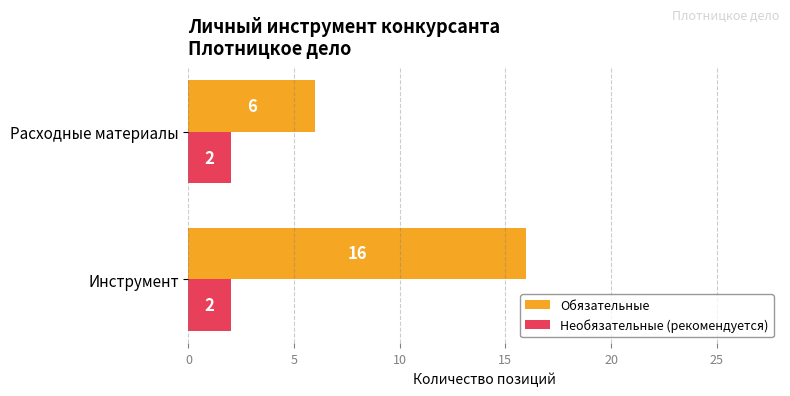

Which series has the widest spread of values?

Обязательные